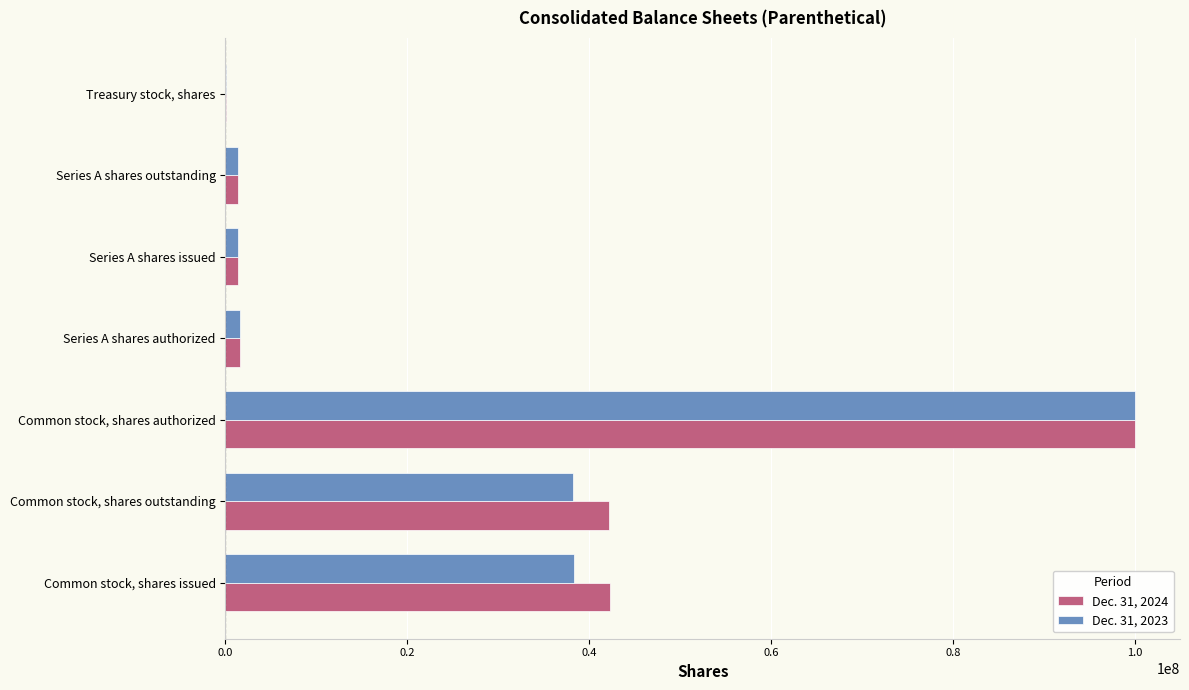

True or false: Dec. 31, 2023 has a value of 16433839 at Common stock, shares outstanding.

False